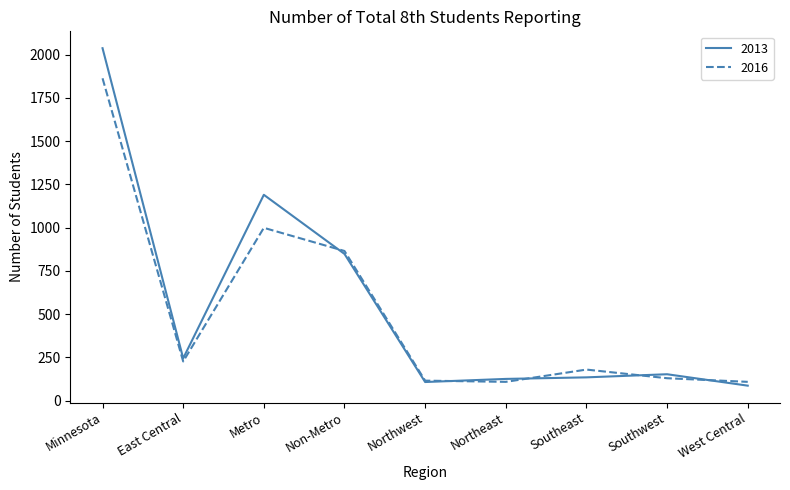

What position from the left is Minnesota?

1